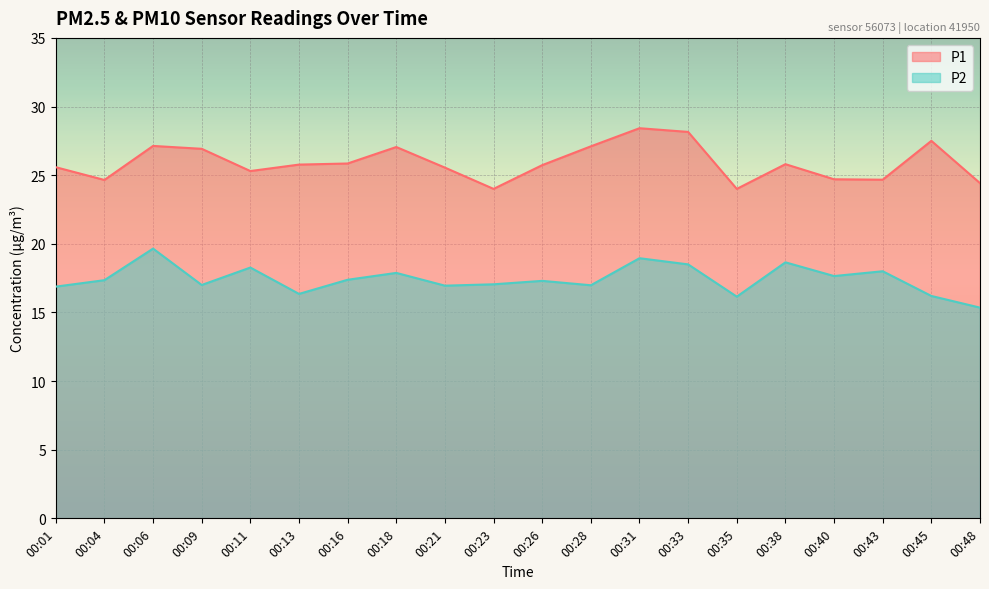

Reading left to right, what are all the values shown in this chart?

P1: 00:01=25.6	00:04=24.6	00:06=27.1	00:09=26.9	00:11=25.3	00:13=25.8	00:16=25.9	00:18=27.1	00:21=25.6	00:23=24.0	00:26=25.7	00:28=27.1	00:31=28.4	00:33=28.1	00:35=24.0	00:38=25.8	00:40=24.7	00:43=24.7	00:45=27.5	00:48=24.4
P2: 00:01=16.9	00:04=17.4	00:06=19.6	00:09=17.0	00:11=18.3	00:13=16.4	00:16=17.4	00:18=17.9	00:21=16.9	00:23=17.1	00:26=17.3	00:28=17.0	00:31=18.9	00:33=18.5	00:35=16.1	00:38=18.6	00:40=17.6	00:43=18.0	00:45=16.2	00:48=15.3